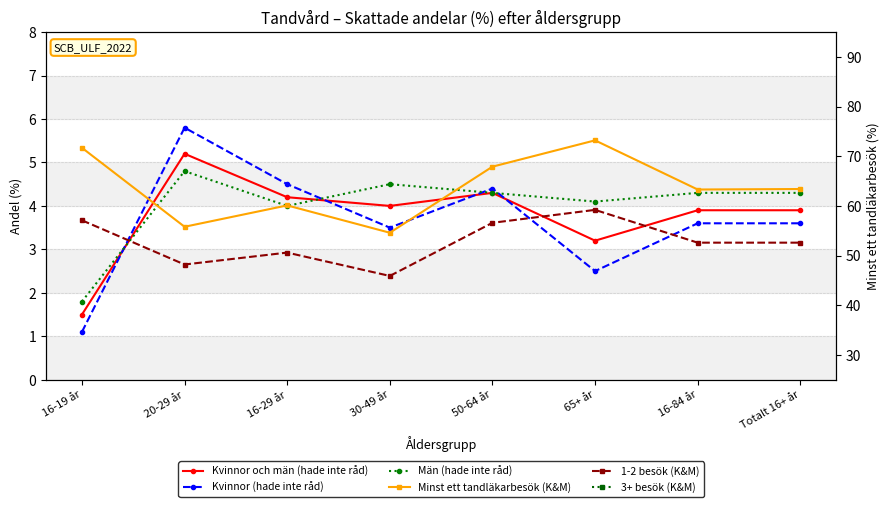

How many lines are shown in the chart?

6